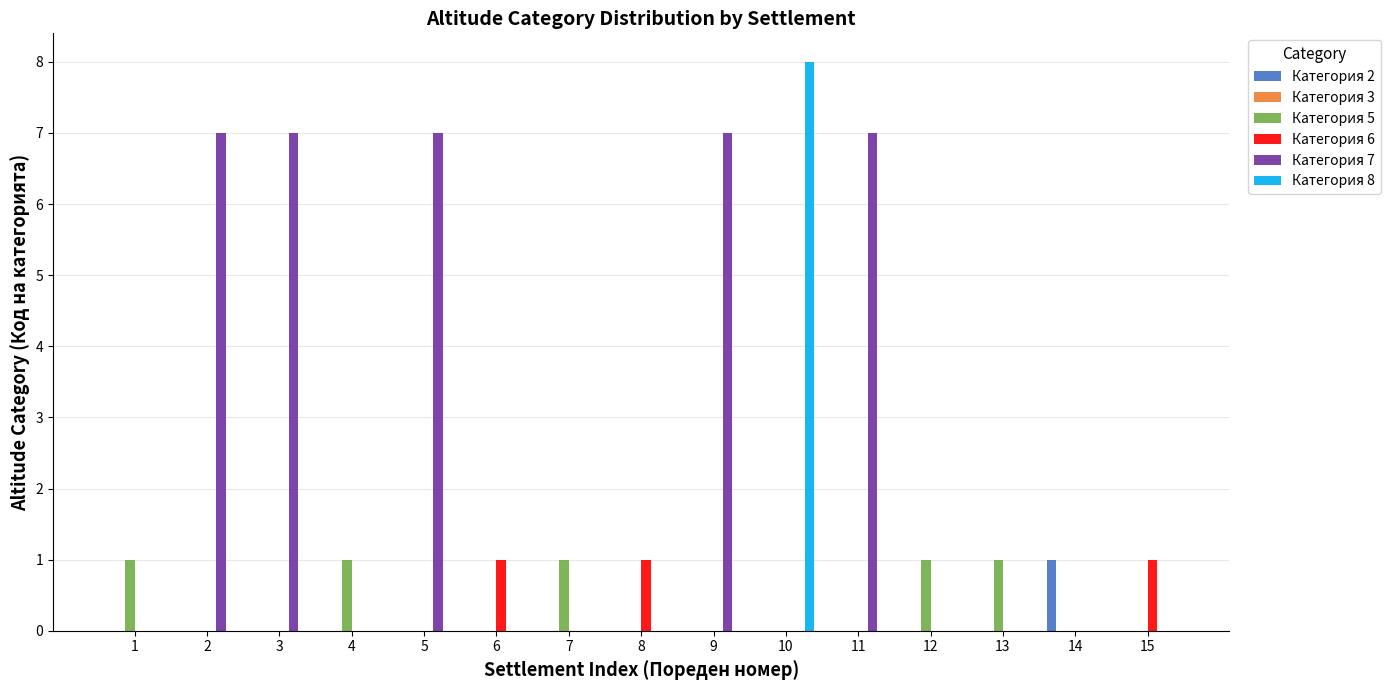

How many distinct data groups are displayed?

5